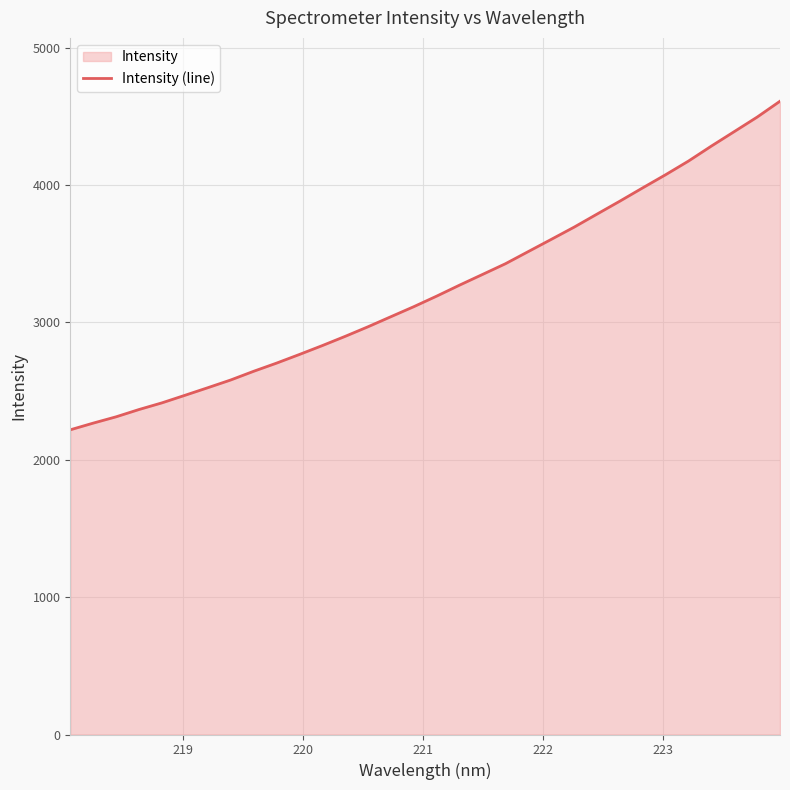

What is the maximum value shown in the chart?

4609.7